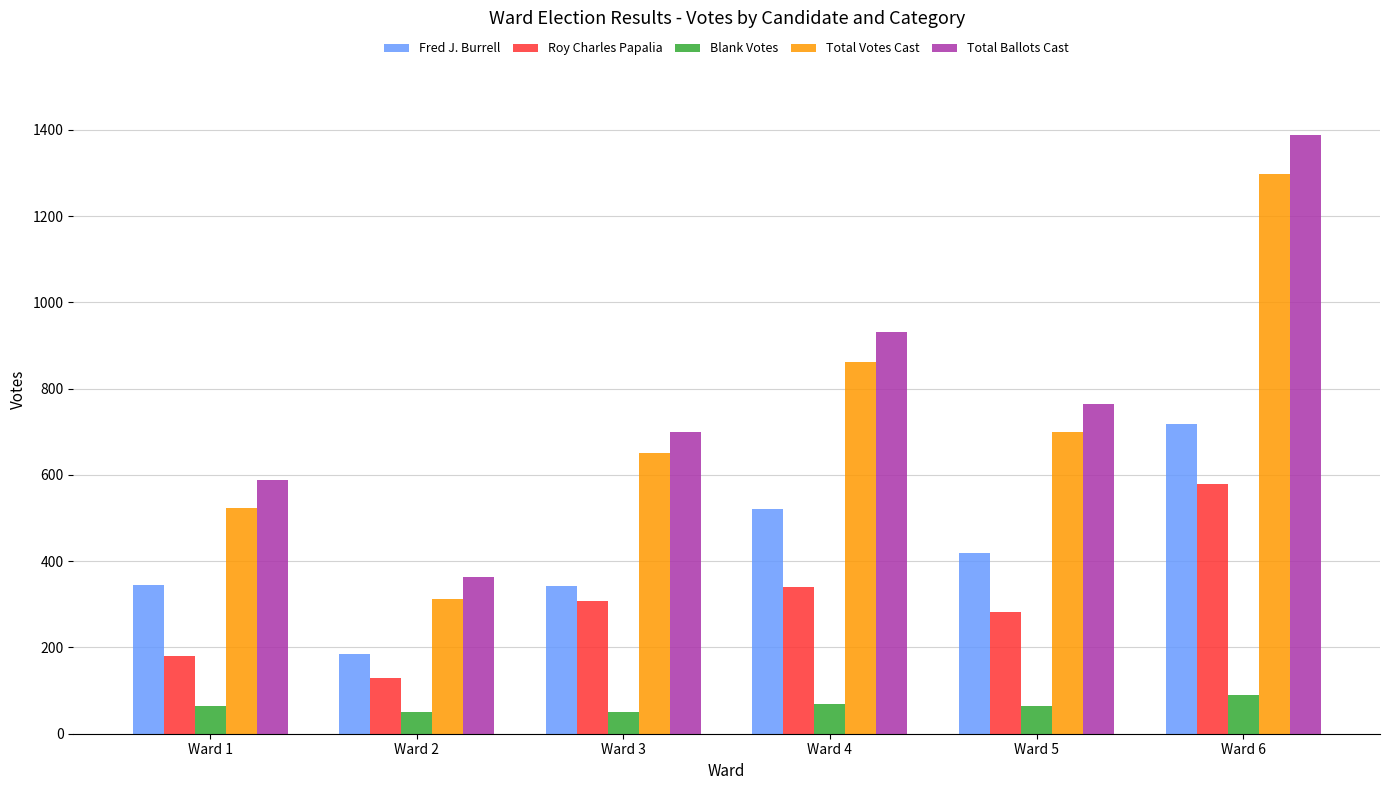

What is the difference between the highest and lowest values at Ward 3?

650